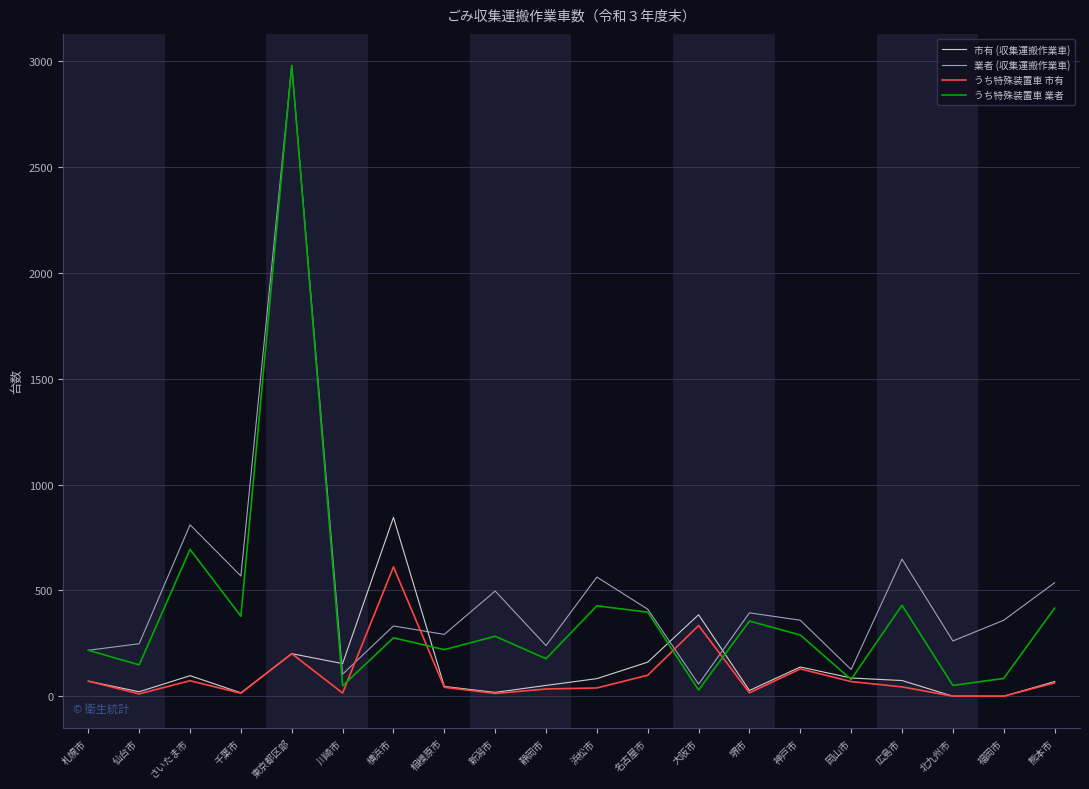

What value does the 業者 (収集運搬作業車) series have at 神戸市?

359